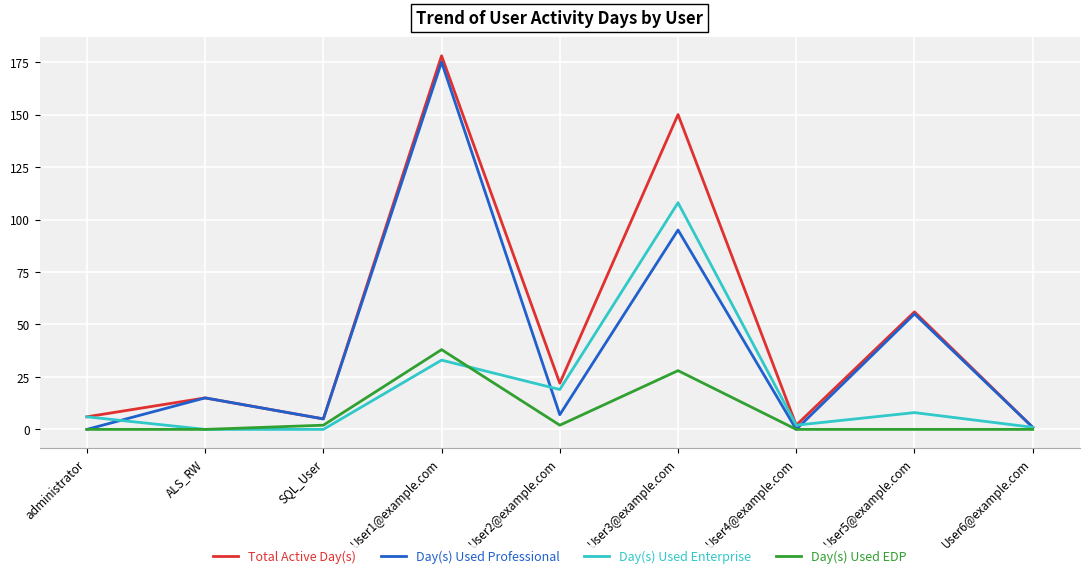

Between User2@example.com and User6@example.com, which series saw the biggest shift?

Total Active Day(s)